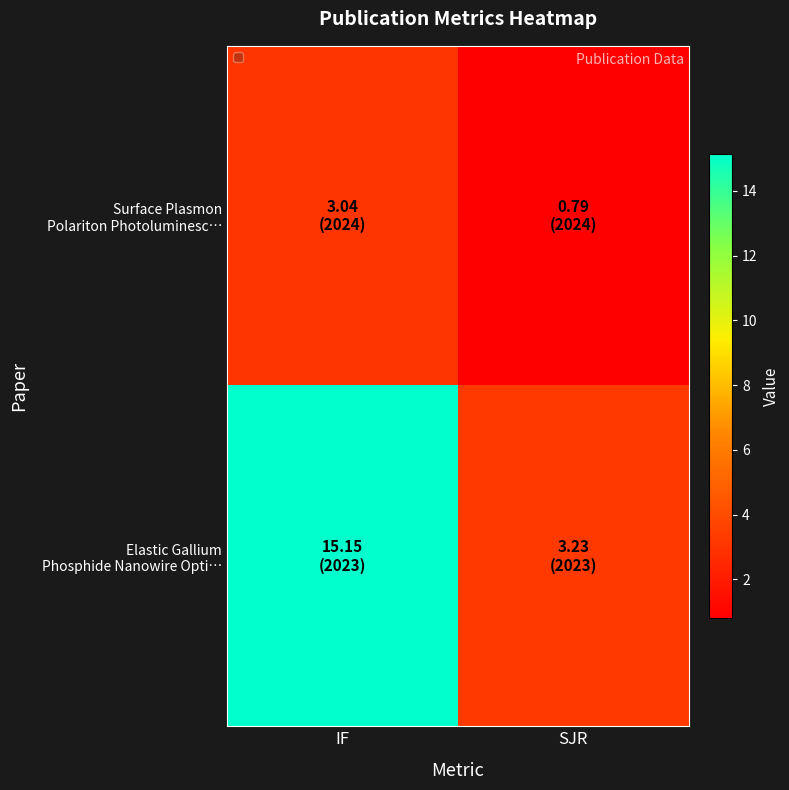

List the series in order of their overall mean, highest first.

Elastic Gallium Phosphide Nanowire Opti…, Surface Plasmon Polariton Photoluminesc…